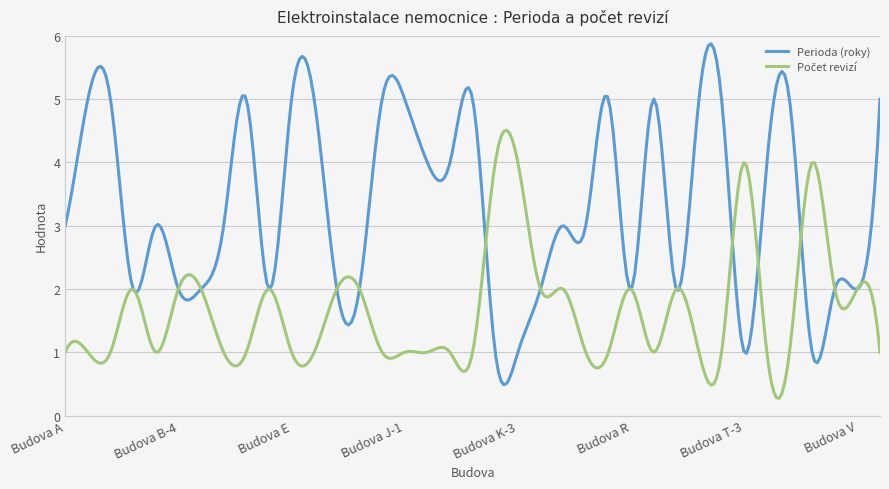

Which series has the largest range (max minus min)?

Perioda (roky)